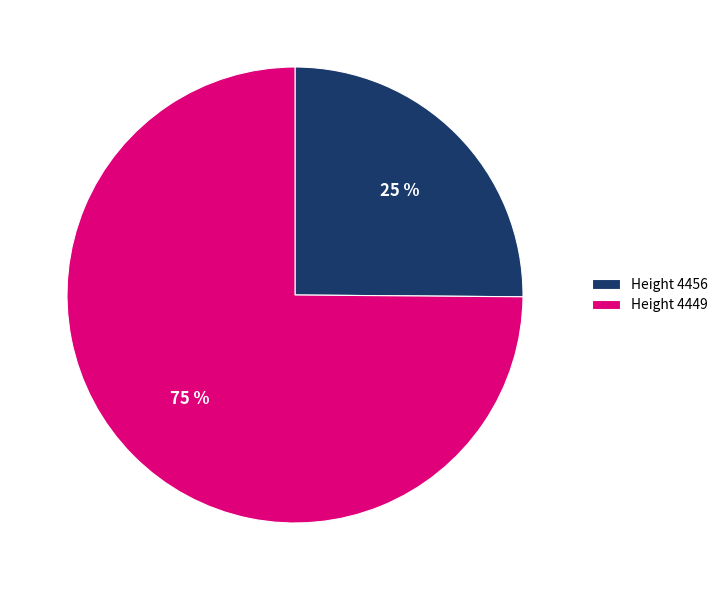

Which has a higher value, Height 4449 or Height 4456?

Height 4449